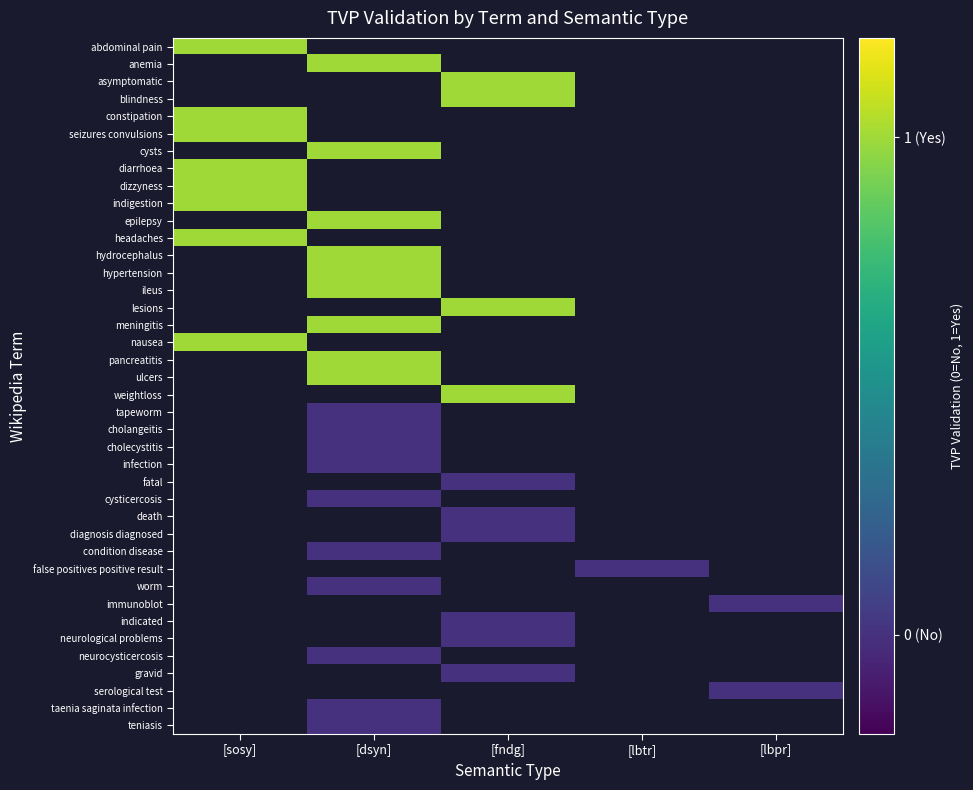

Which series has the largest range (max minus min)?

abdominal pain